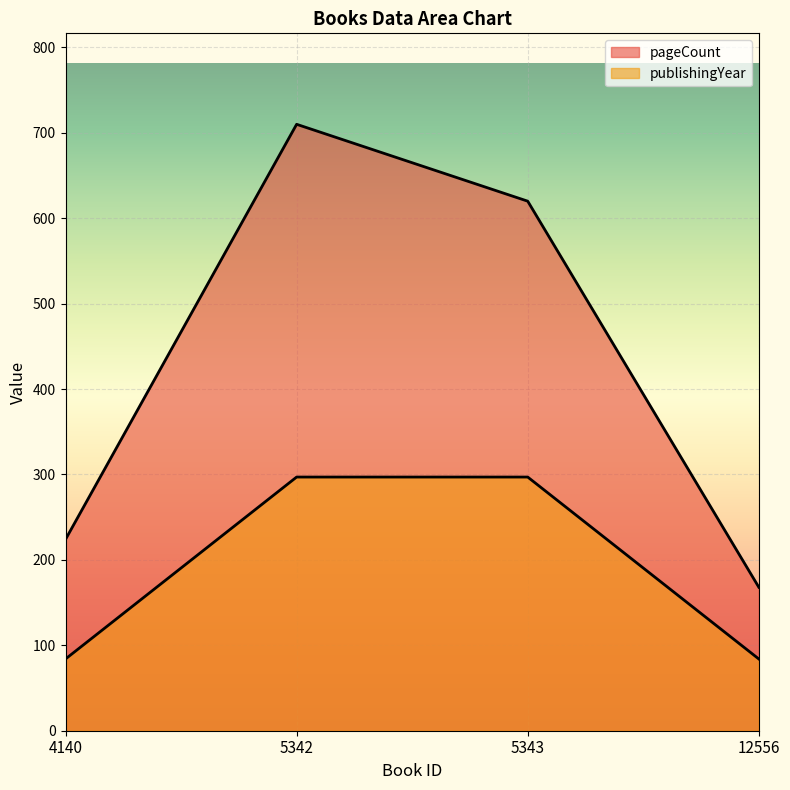

Between 5343 and 12556, which series saw the biggest shift?

pageCount